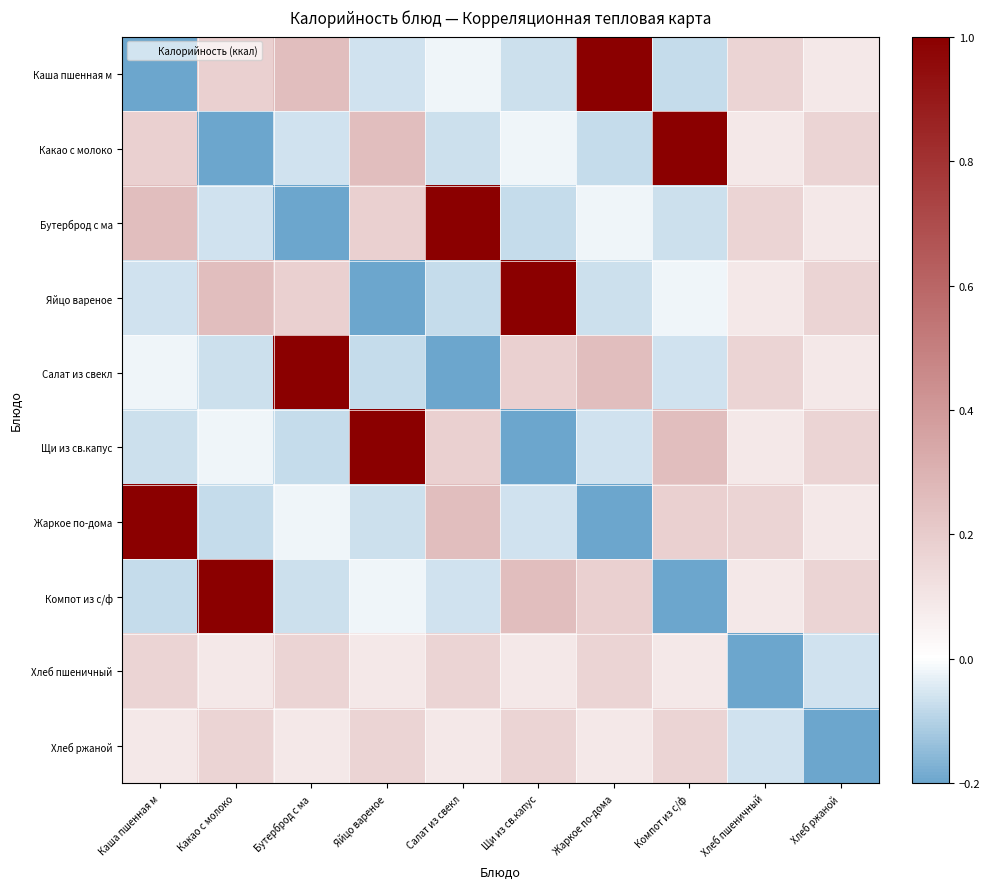

Rank the series by their maximum value, from highest to lowest.

Каша пшенная м, Какао с молоко, Бутерброд с ма, Яйцо вареное, Салат из свекл, Щи из св.капус, Жаркое по-дома, Компот из с/ф, Хлеб пшеничный, Хлеб ржаной